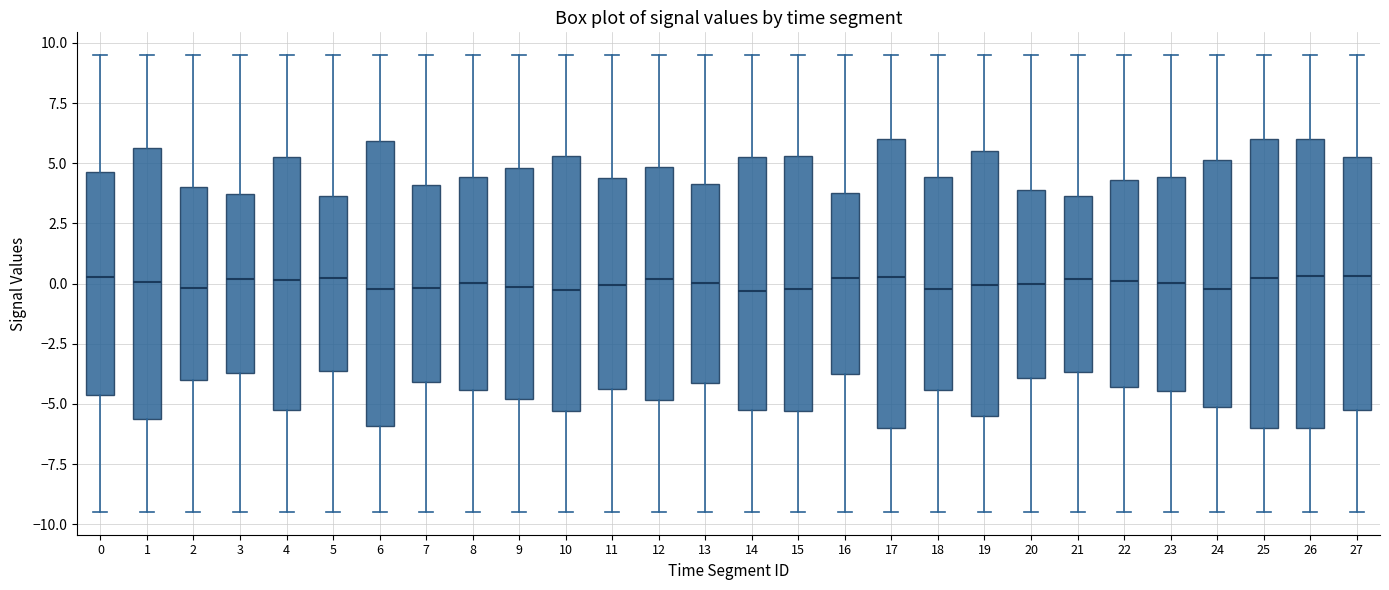

Reading left to right, transcribe this box plot: for each box, give where its median line is, the range the box spans, and where its two whiskers end, as read against the y-axis. The values are not printed on the chart, so give them approximately, as read against the axis.

0: median 0.5, box -4.5 to 4.5, whiskers -9.5 to 9.5
1: median 0.0, box -5.5 to 5.5, whiskers -9.5 to 9.5
2: median 0.0, box -4.0 to 4.0, whiskers -9.5 to 9.5
3: median 0.0, box -3.5 to 3.5, whiskers -9.5 to 9.5
4: median 0.0, box -5.5 to 5.5, whiskers -9.5 to 9.5
5: median 0.0, box -3.5 to 3.5, whiskers -9.5 to 9.5
6: median 0.0, box -6.0 to 6.0, whiskers -9.5 to 9.5
7: median 0.0, box -4.0 to 4.0, whiskers -9.5 to 9.5
8: median 0.0, box -4.5 to 4.5, whiskers -9.5 to 9.5
9: median 0.0, box -5.0 to 5.0, whiskers -9.5 to 9.5
10: median -0.5, box -5.5 to 5.5, whiskers -9.5 to 9.5
11: median 0.0, box -4.5 to 4.5, whiskers -9.5 to 9.5
12: median 0.0, box -5.0 to 5.0, whiskers -9.5 to 9.5
13: median 0.0, box -4.0 to 4.0, whiskers -9.5 to 9.5
14: median -0.5, box -5.0 to 5.0, whiskers -9.5 to 9.5
15: median 0.0, box -5.5 to 5.5, whiskers -9.5 to 9.5
16: median 0.0, box -3.5 to 3.5, whiskers -9.5 to 9.5
17: median 0.5, box -6.0 to 6.0, whiskers -9.5 to 9.5
18: median 0.0, box -4.5 to 4.5, whiskers -9.5 to 9.5
19: median 0.0, box -5.5 to 5.5, whiskers -9.5 to 9.5
20: median 0.0, box -4.0 to 4.0, whiskers -9.5 to 9.5
21: median 0.0, box -3.5 to 3.5, whiskers -9.5 to 9.5
22: median 0.0, box -4.5 to 4.5, whiskers -9.5 to 9.5
23: median 0.0, box -4.5 to 4.5, whiskers -9.5 to 9.5
24: median 0.0, box -5.0 to 5.0, whiskers -9.5 to 9.5
25: median 0.0, box -6.0 to 6.0, whiskers -9.5 to 9.5
26: median 0.5, box -6.0 to 6.0, whiskers -9.5 to 9.5
27: median 0.5, box -5.5 to 5.5, whiskers -9.5 to 9.5